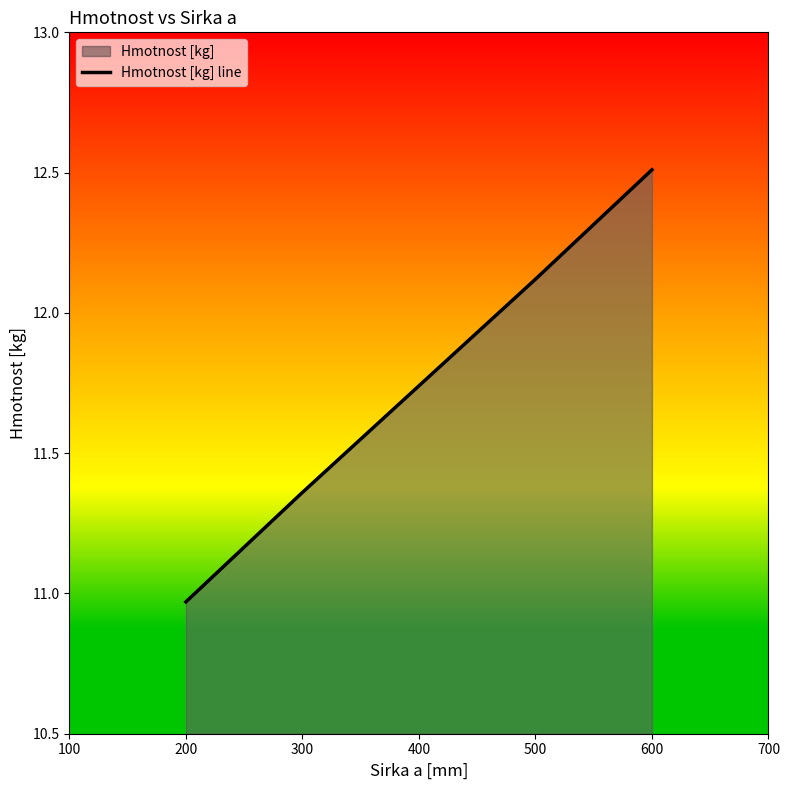

What is the sum of the values at 200 and 400?

22.7